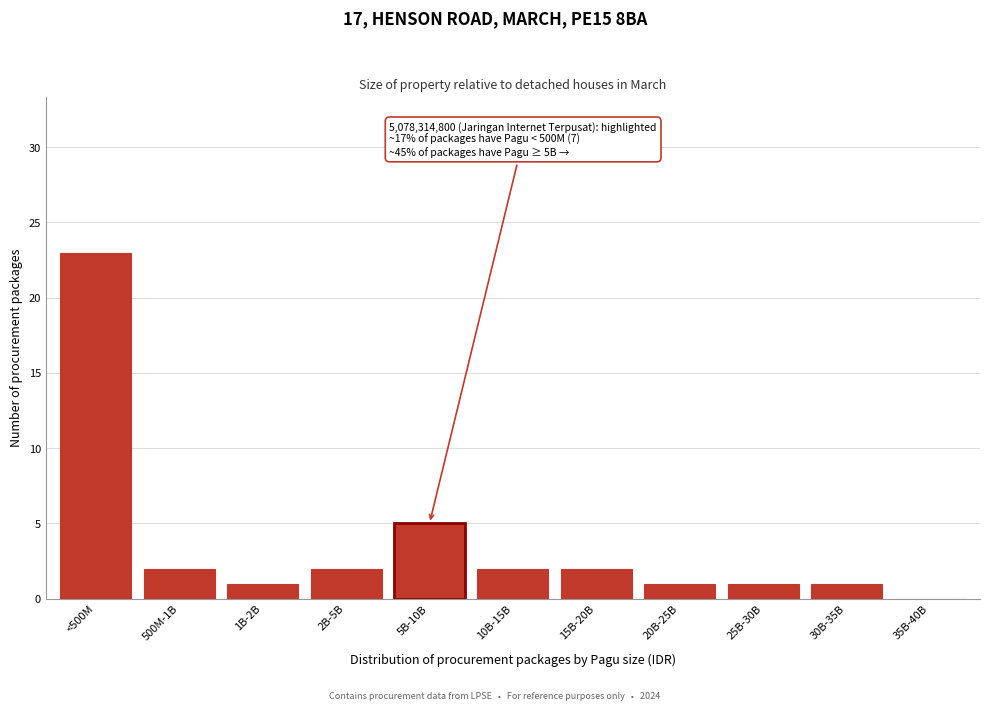

Reading left to right, what are all the values shown in this chart?

<500M=23	500M-1B=2	1B-2B=1	2B-5B=2	5B-10B=5	10B-15B=2	15B-20B=2	20B-25B=1	25B-30B=1	30B-35B=1	35B-40B=0